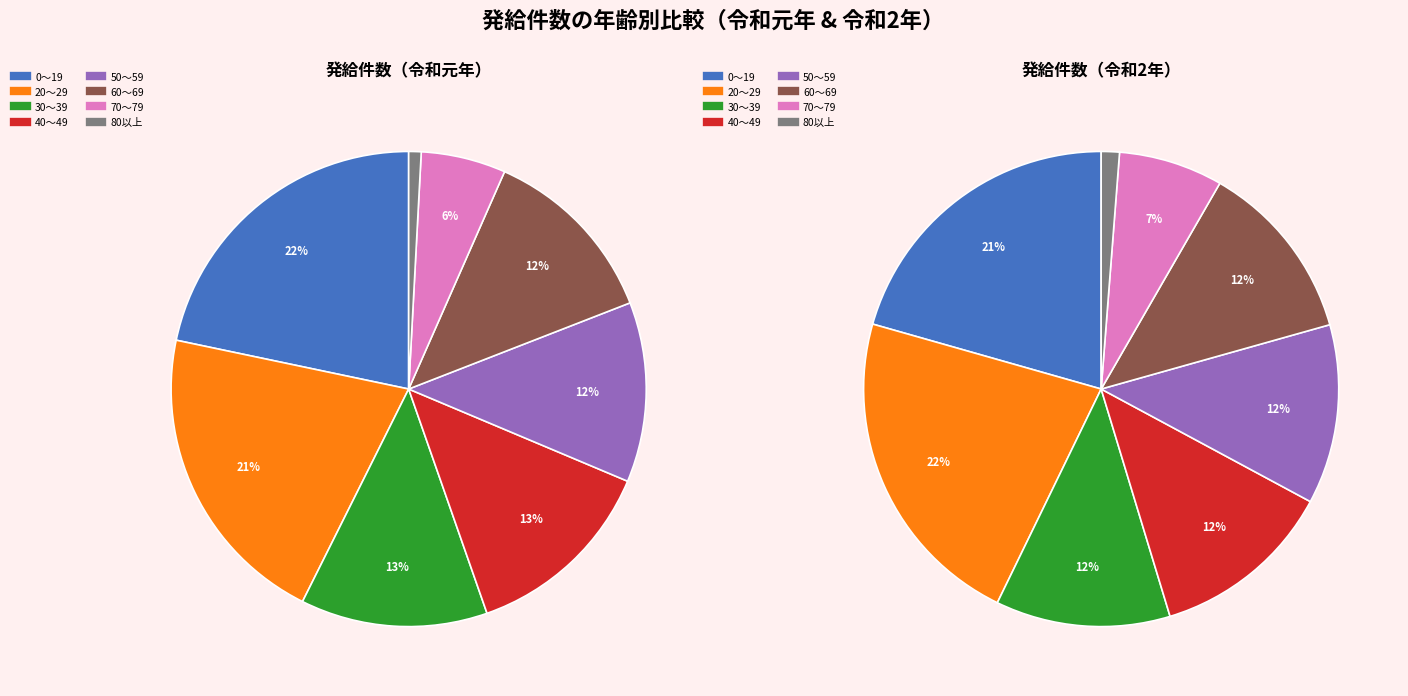

The 60～69 slice represents 1% of the pie. True or false?

False